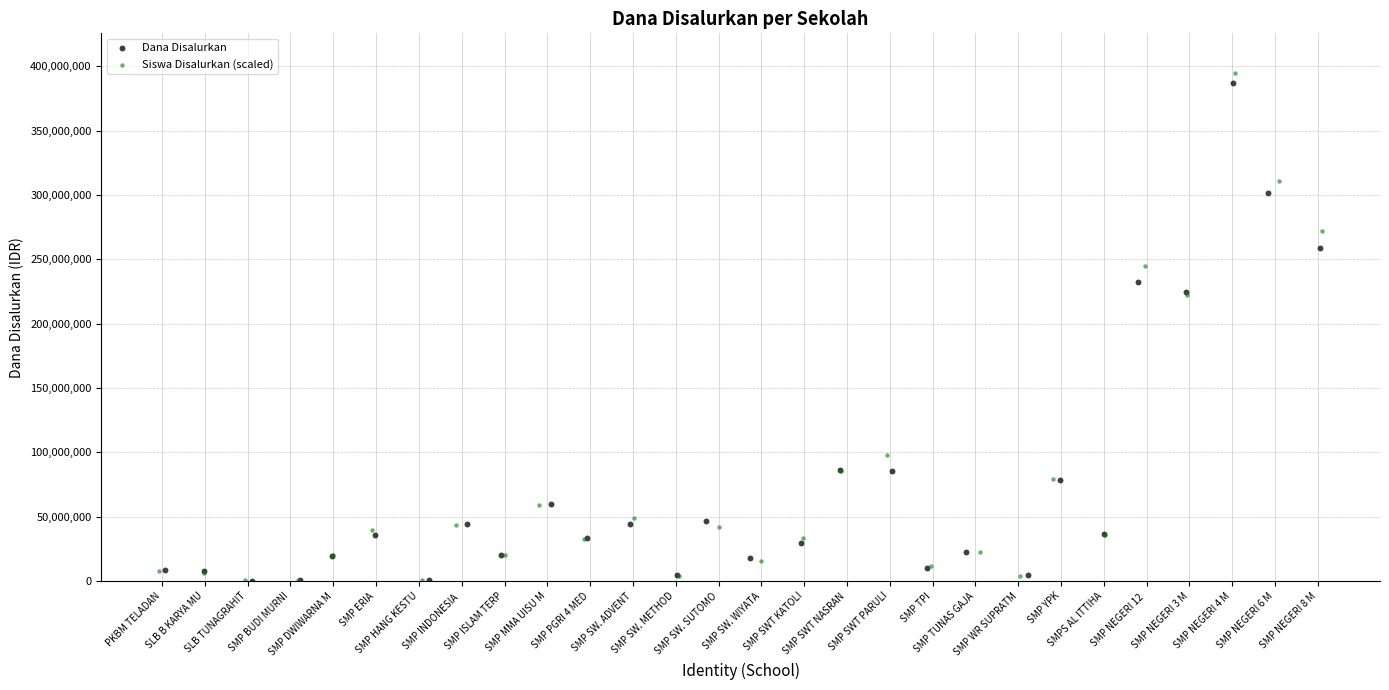

Which series reaches the maximum Y coordinate?

Siswa Disalurkan (scaled)